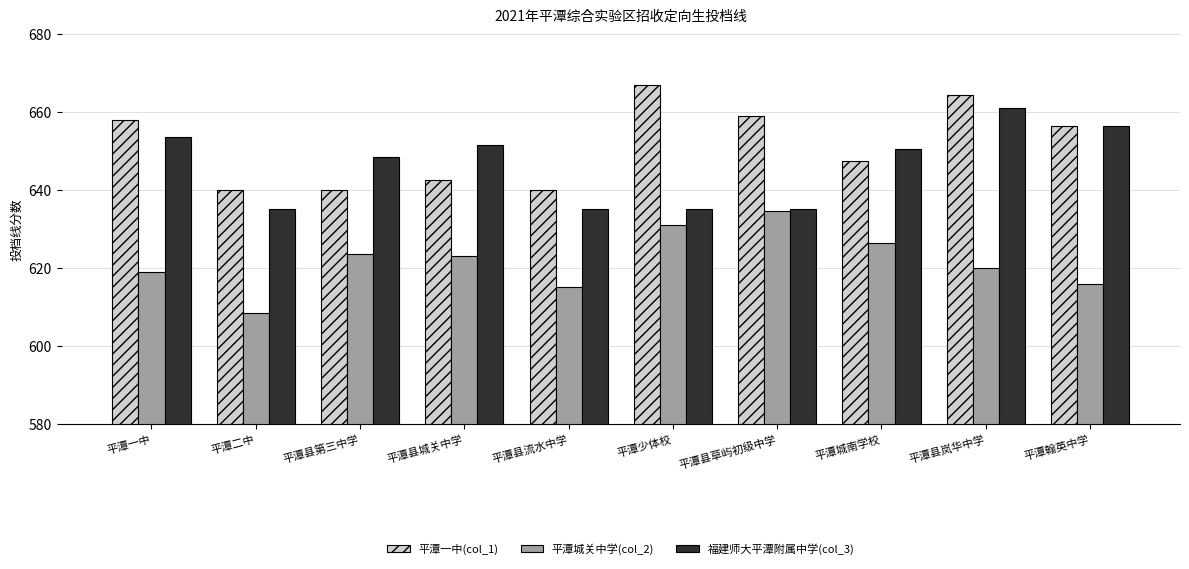

Reading left to right, transcribe all the data shown in this chart.

平潭一中(col_1): 平潭一中=658.0	平潭二中=640.0	平潭县第三中学=640.0	平潭县城关中学=642.5	平潭县流水中学=640.0	平潭少体校=667.0	平潭县草屿初级中学=659.0	平潭城南学校=647.5	平潭县岚华中学=664.5	平潭翰英中学=656.5
平潭城关中学(col_2): 平潭一中=619.0	平潭二中=608.5	平潭县第三中学=623.5	平潭县城关中学=623.0	平潭县流水中学=615.0	平潭少体校=631.0	平潭县草屿初级中学=634.5	平潭城南学校=626.5	平潭县岚华中学=620.0	平潭翰英中学=616.0
福建师大平潭附属中学(col_3): 平潭一中=653.5	平潭二中=635.0	平潭县第三中学=648.5	平潭县城关中学=651.5	平潭县流水中学=635.0	平潭少体校=635.0	平潭县草屿初级中学=635.0	平潭城南学校=650.5	平潭县岚华中学=661.0	平潭翰英中学=656.5